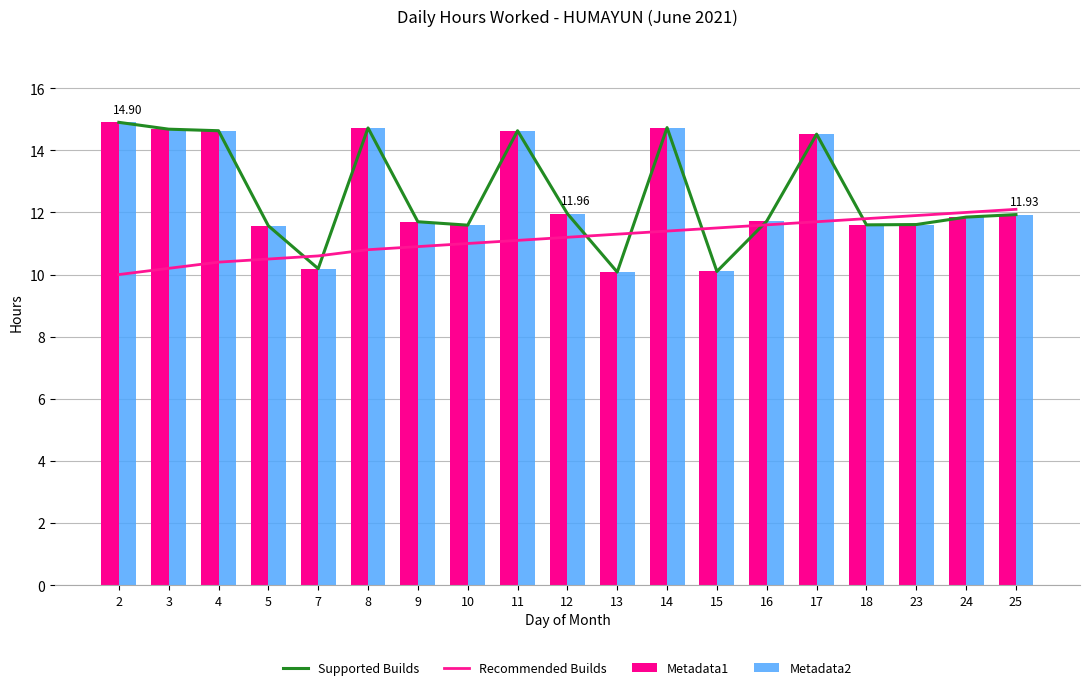

At which category is the sum across all series the highest?

14